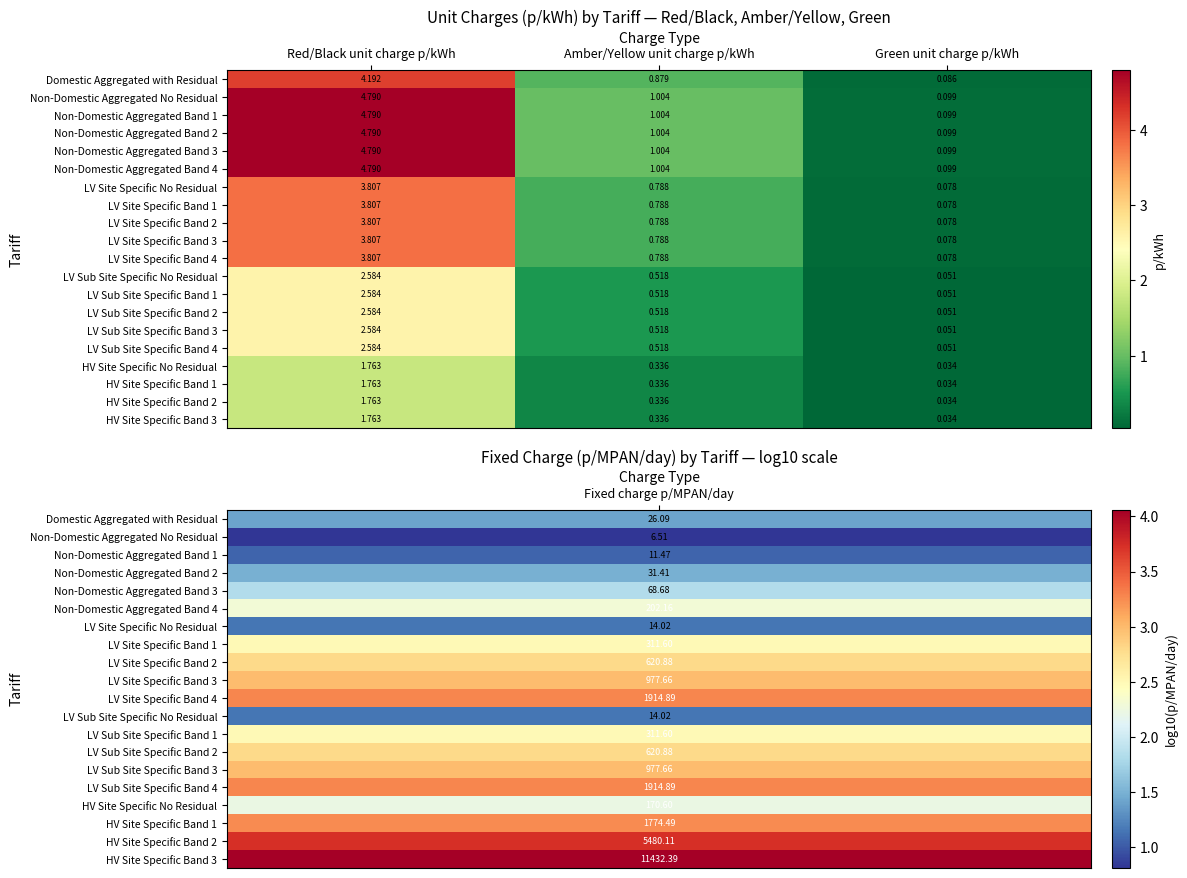

At which label is LV Site Specific Band 4 closest to 1?

Amber/Yellow unit charge p/kWh